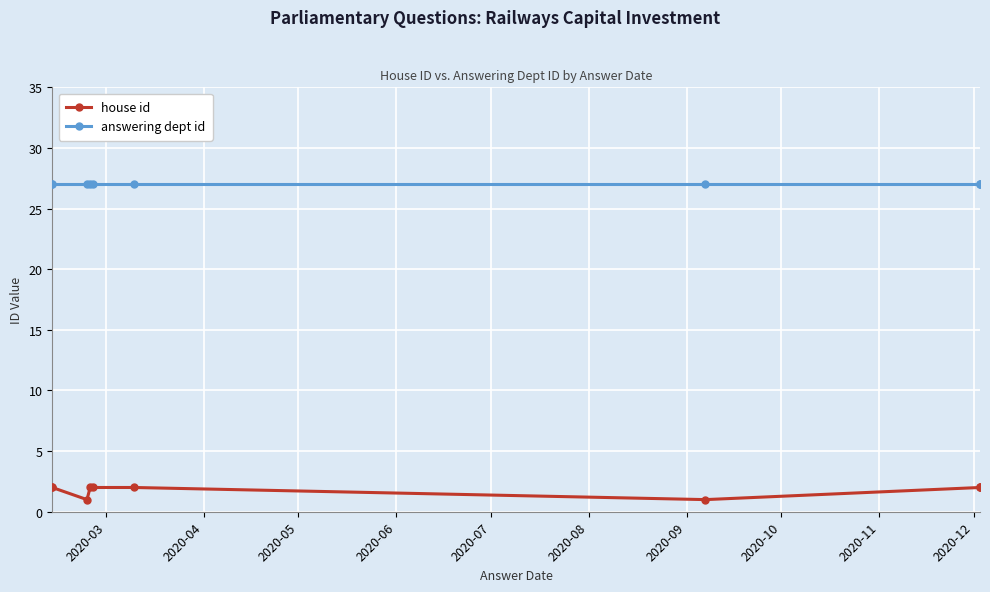

The value of answering dept id at 2020-03 is 6. True or false?

False